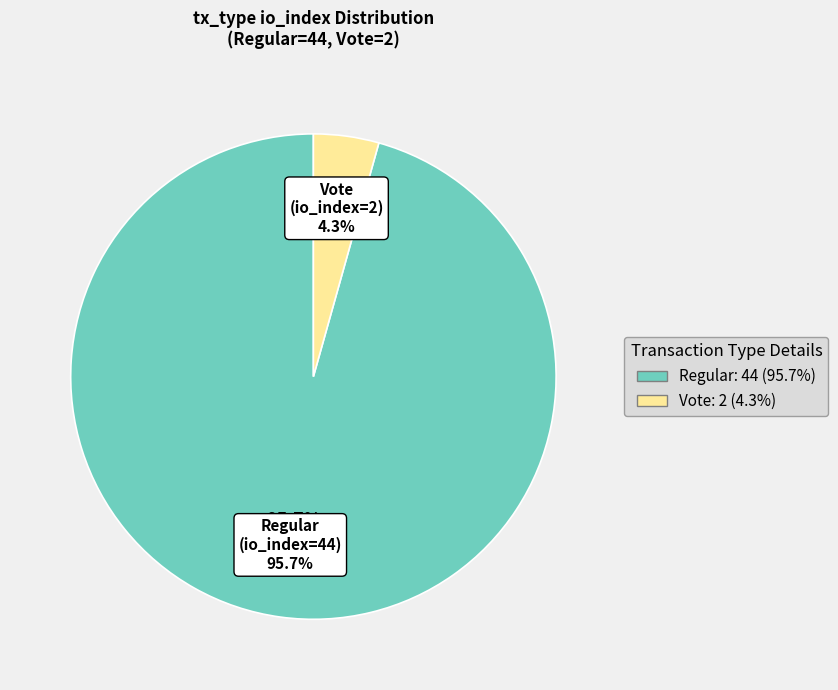

Which category has the smallest portion of the pie?

Vote (io_index=2)